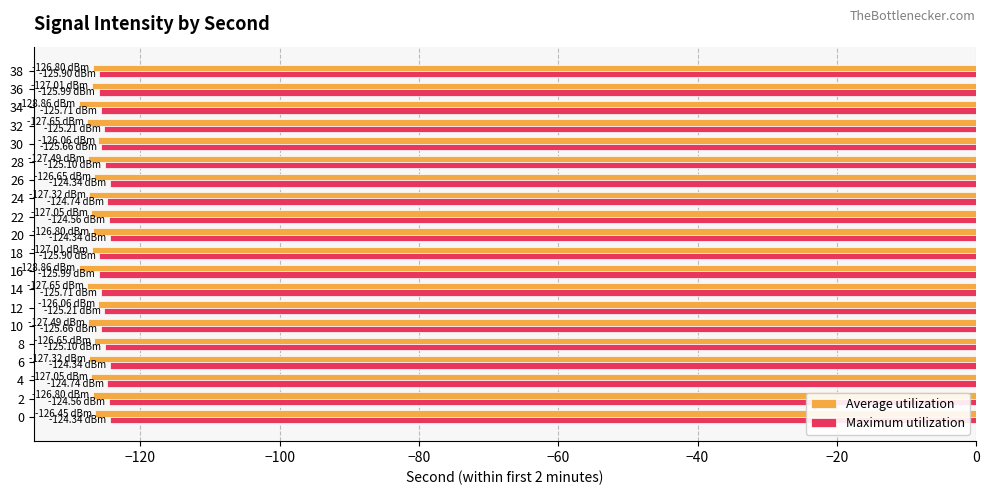

What is the sum of all Maximum utilization values?

-2503.1